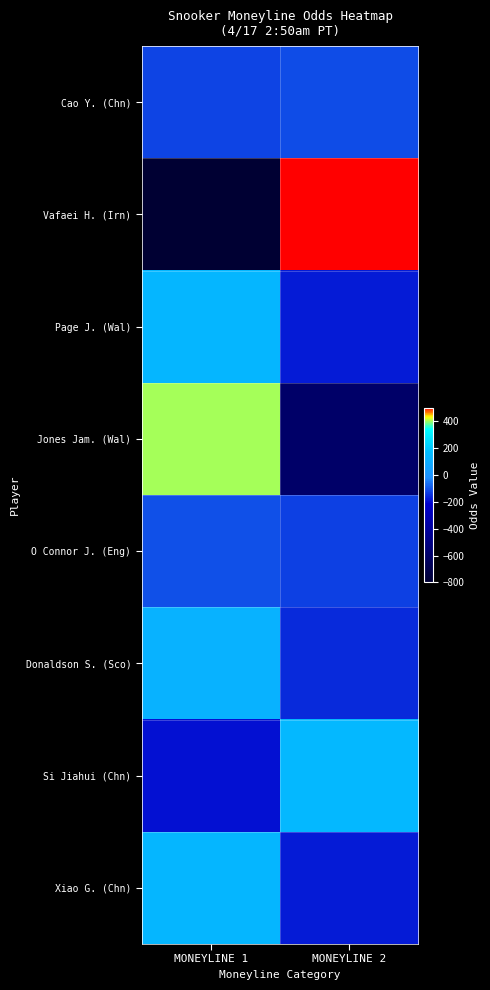

How many series are shown in this chart?

8